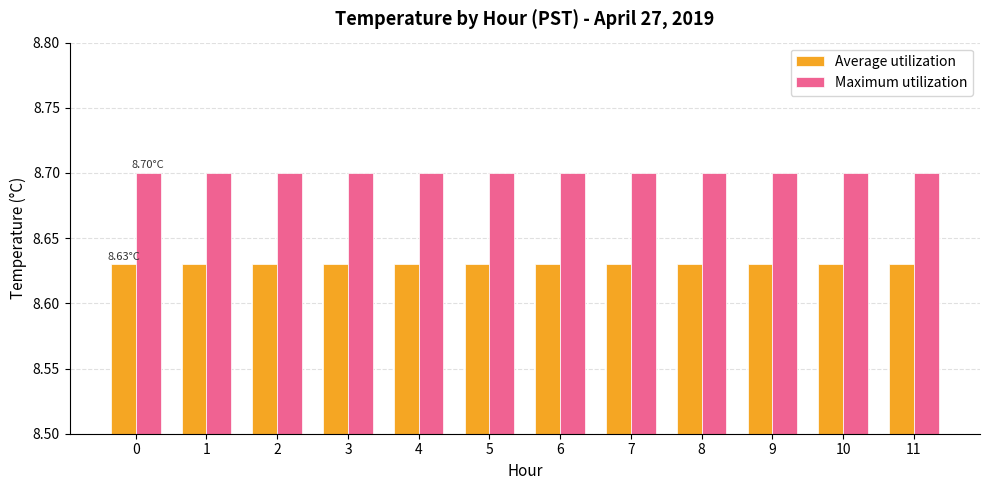

How many bars are there in each group?

2